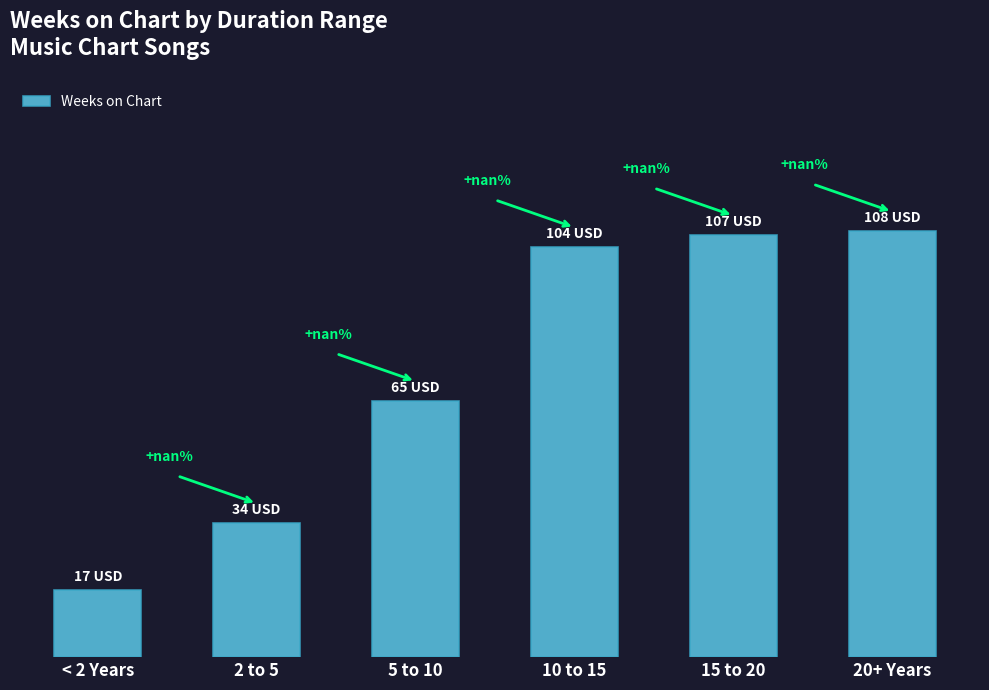

Are the bars horizontal?

No